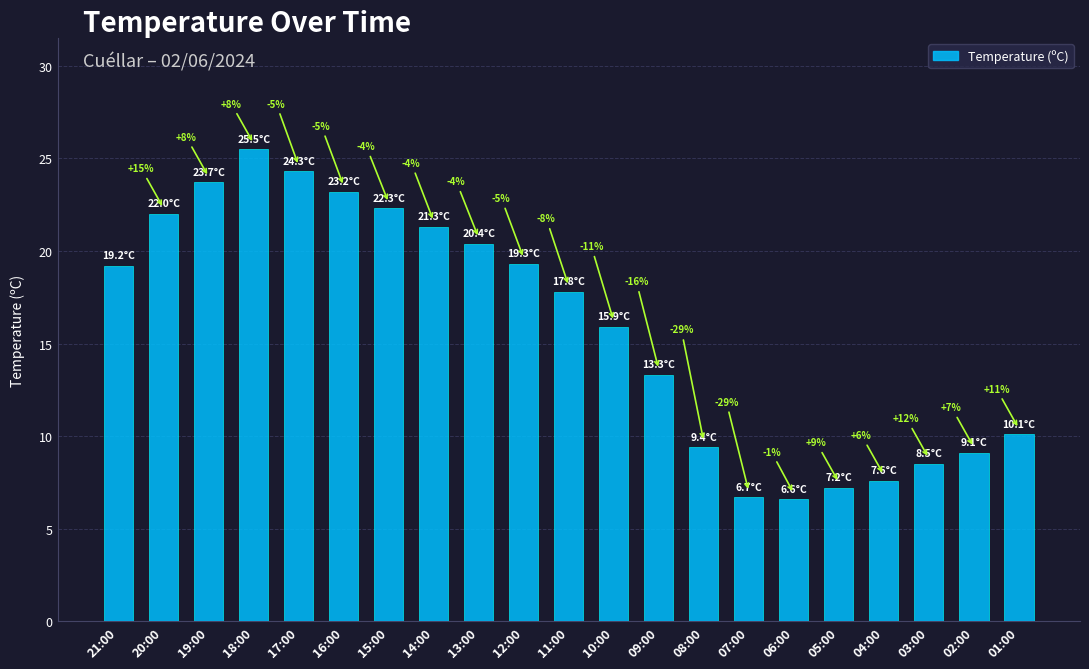

Are the bars horizontal?

No